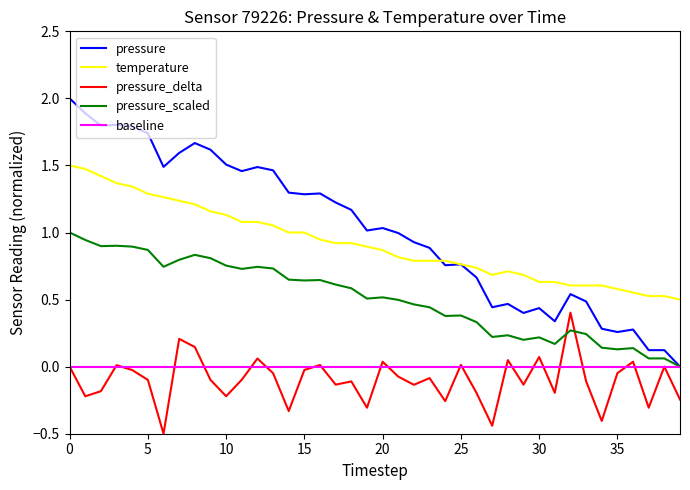

Which series has the widest spread of values?

pressure